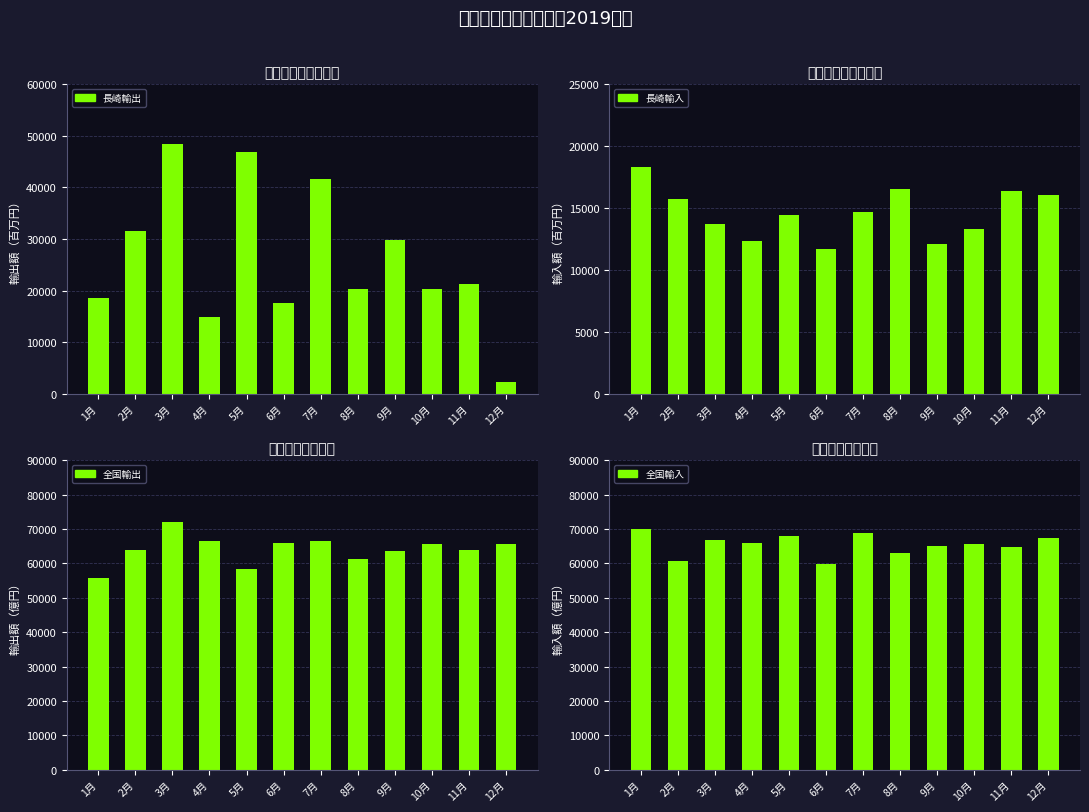

At which label does 全国輸出 first exceed 65760?

3月